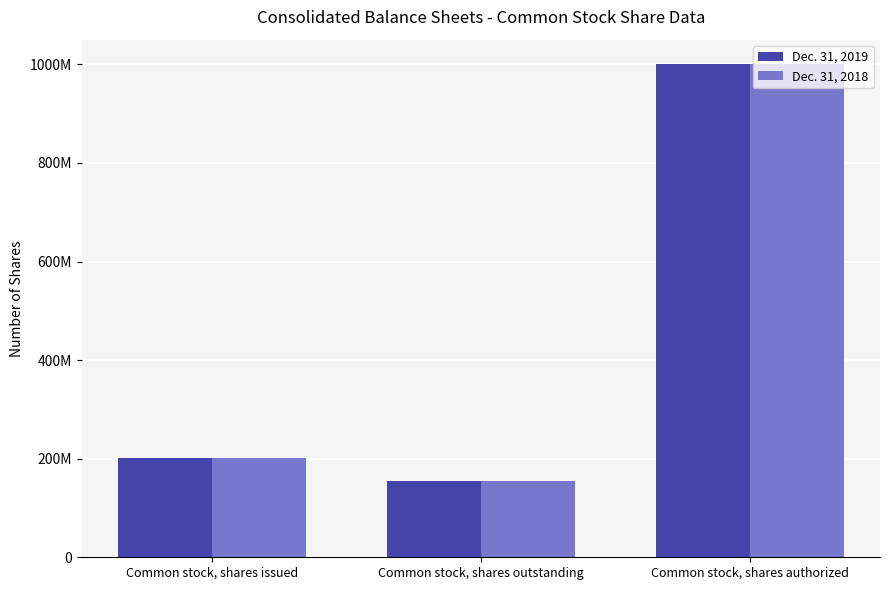

What is the label of the 3rd bar from the left?

Common stock, shares authorized